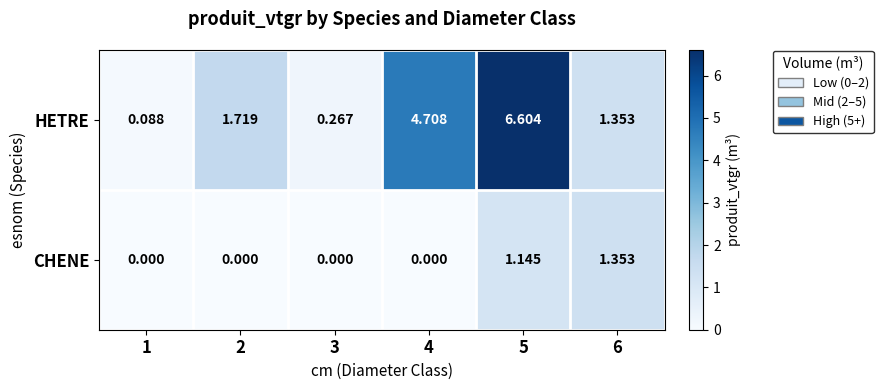

Between 3 and 6, which series saw the biggest shift?

CHENE